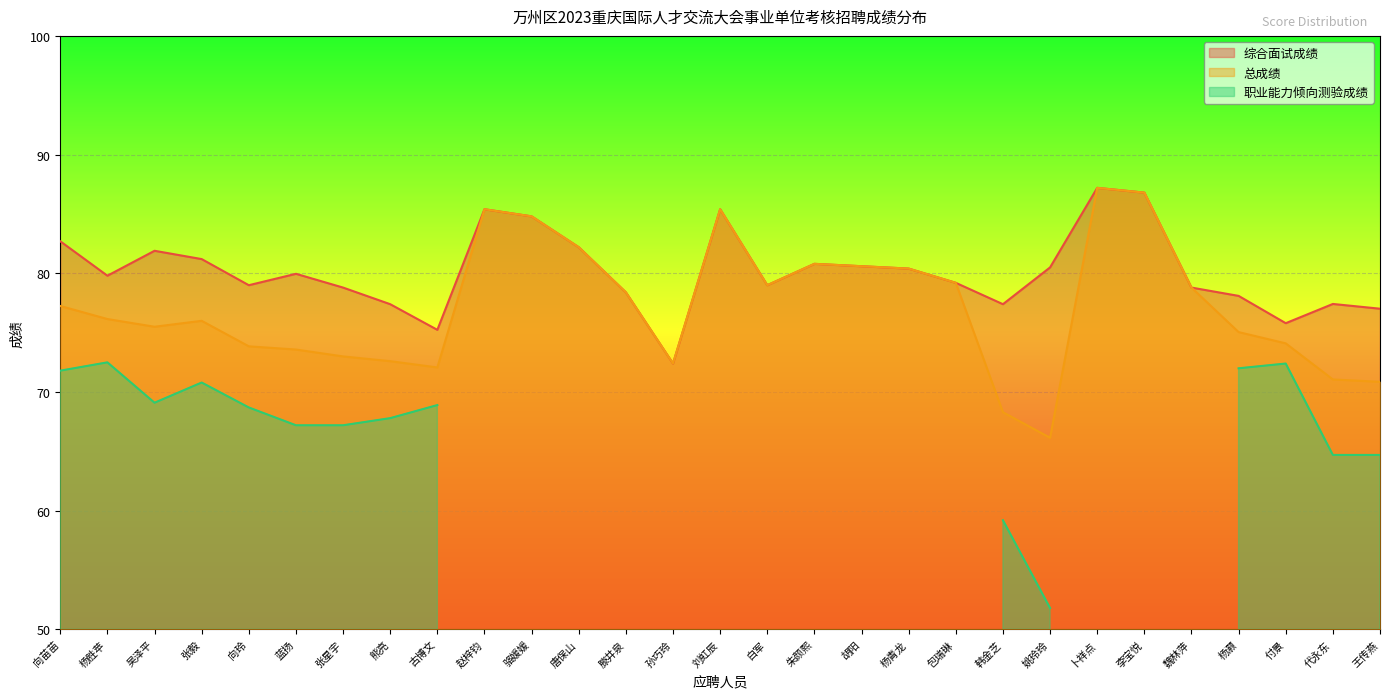

The 综合面试成绩 series shows 78.8 at 张星宇. True or false?

True